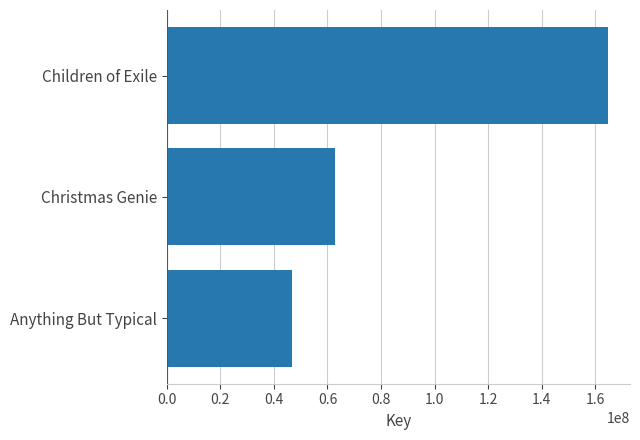

The chart shows a value of 46593613 at Anything But Typical. True or false?

True